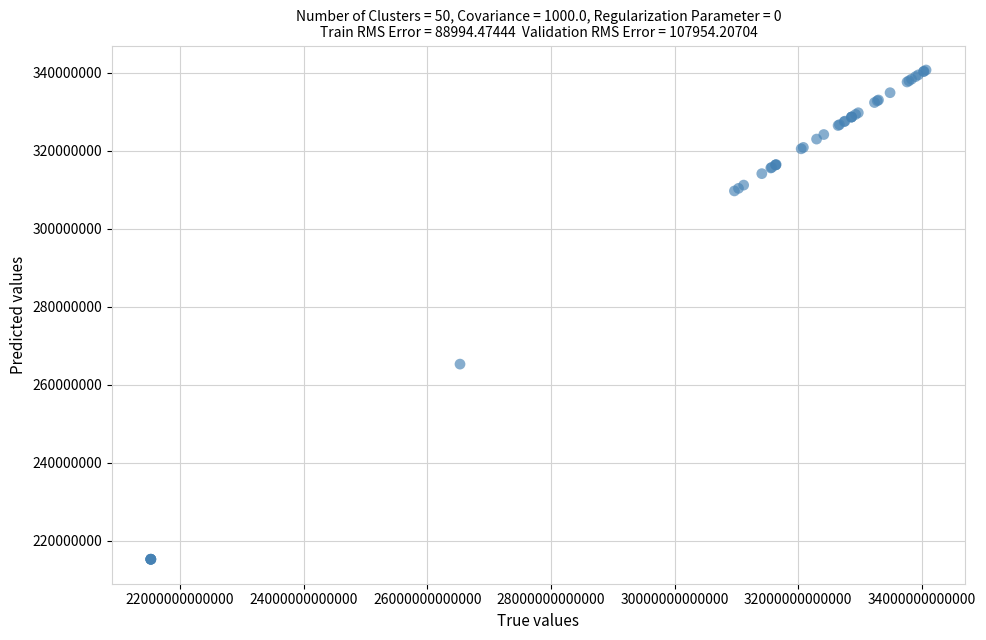

What Y value in the scatter plot is closest to 277980820?

265301366